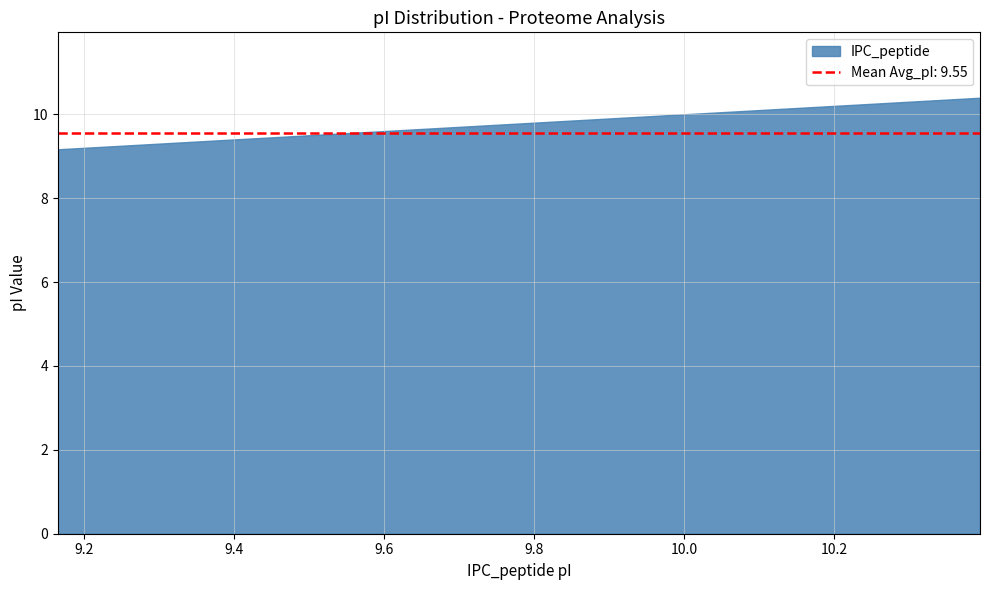

Count the number of categories in the chart.

39